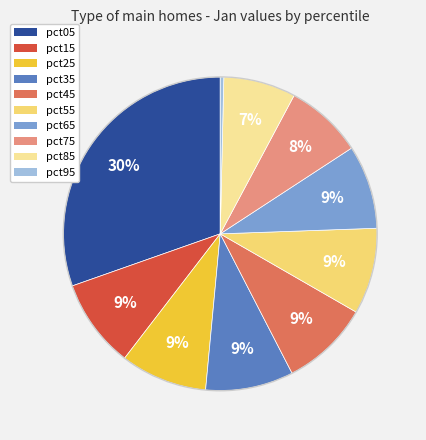

Does pct45 represent more than half of the total?

No